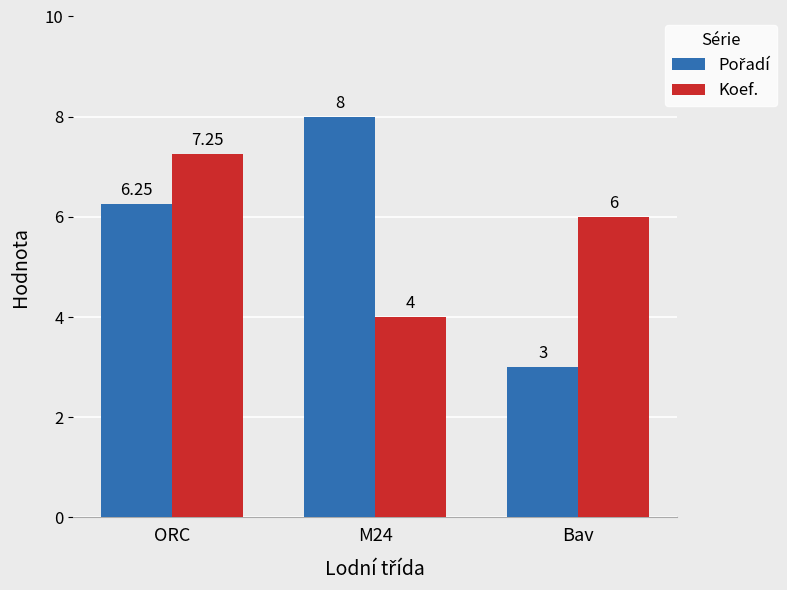

What is the sum of the Koef. values at Bav and M24?

10.0